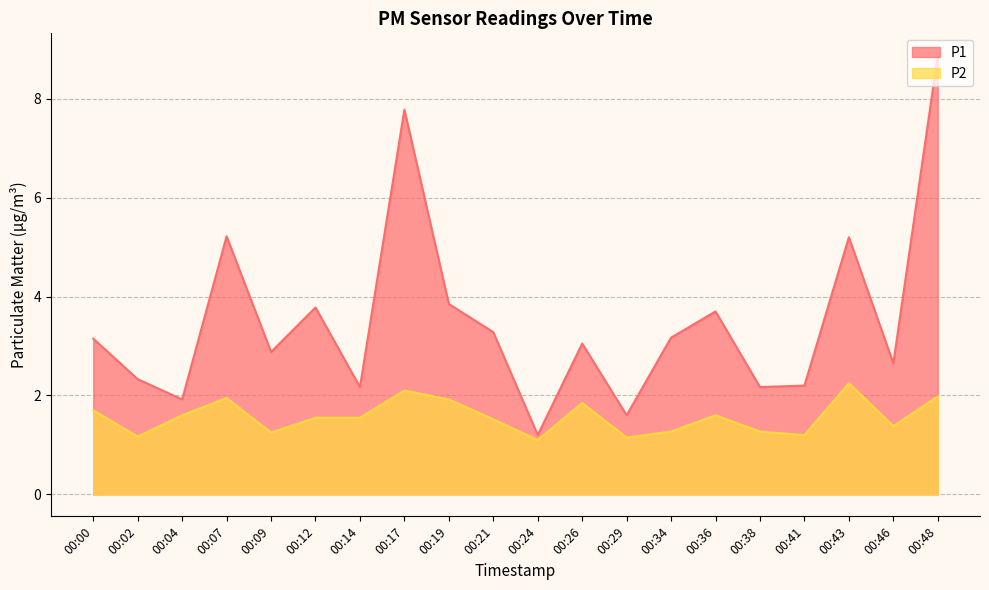

What is the maximum value for P1?

8.9